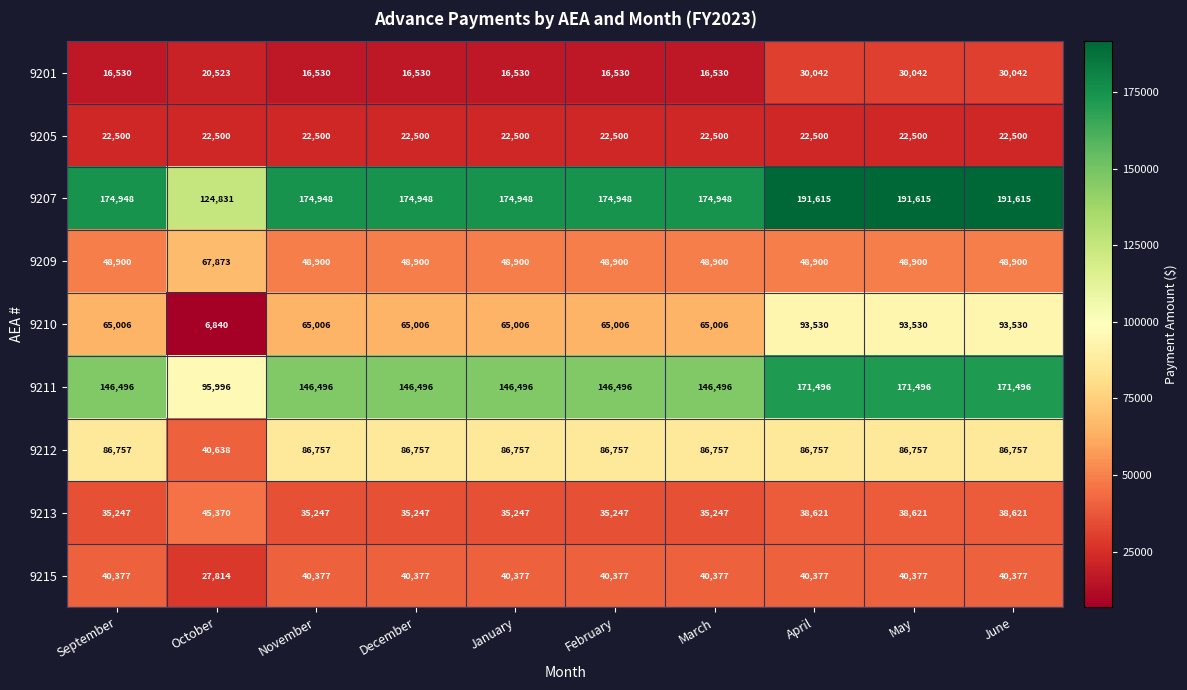

Which category has the lowest value across all series?

October